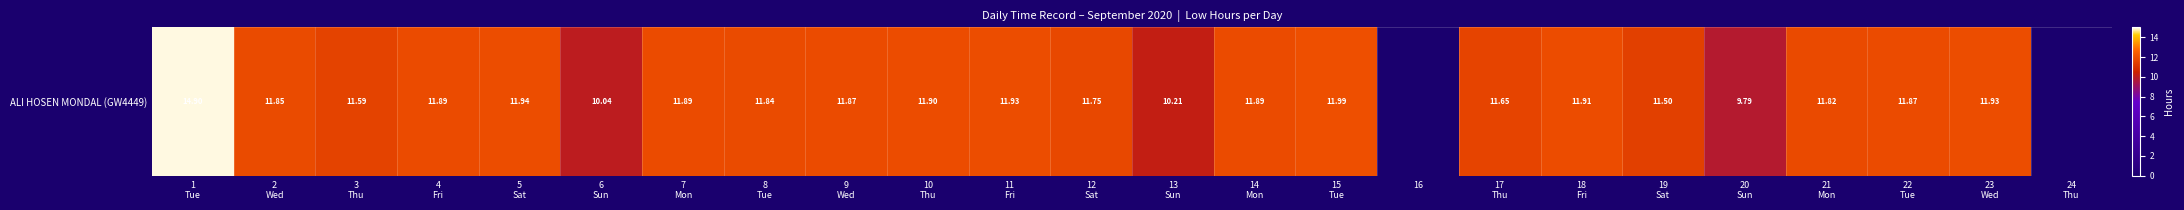

Reading right to left, transcribe all the data shown in this chart.

0.0	11.9	11.9	11.8	9.8	11.5	11.9	11.7	0.0	12.0	11.9	10.2	11.8	11.9	11.9	11.9	11.8	11.9	10.0	11.9	11.9	11.6	11.8	14.9